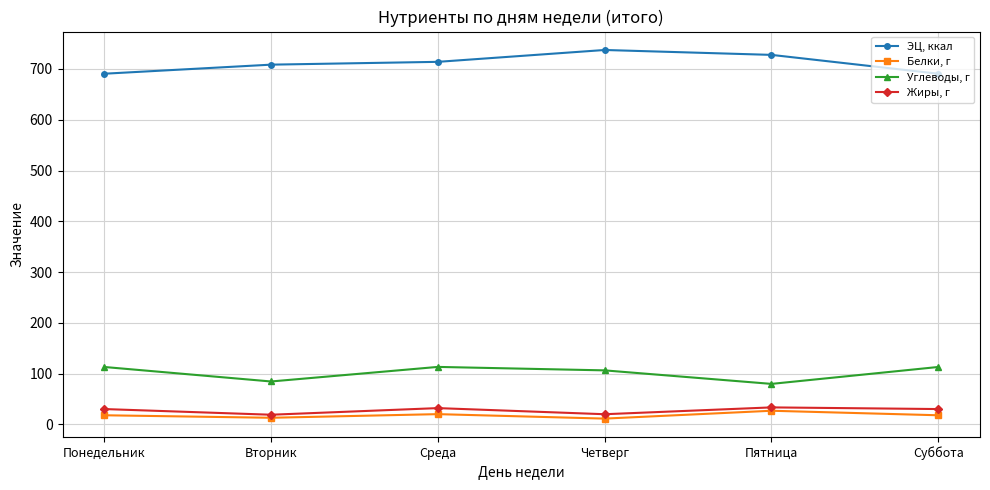

How many categories are shown in the chart?

6